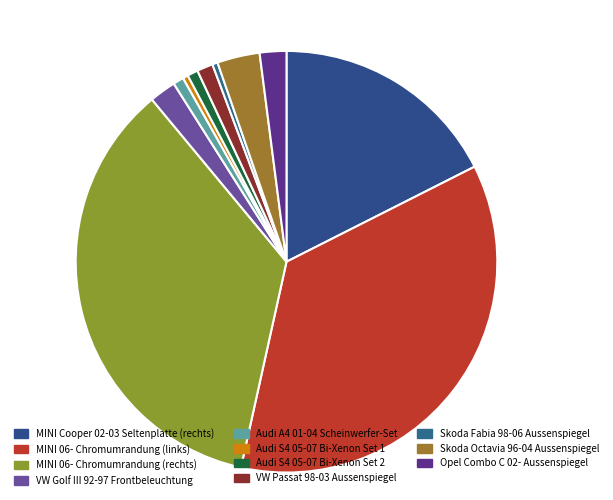

Which category has the smallest portion of the pie?

Audi S4 05-07 Bi-Xenon Set 1